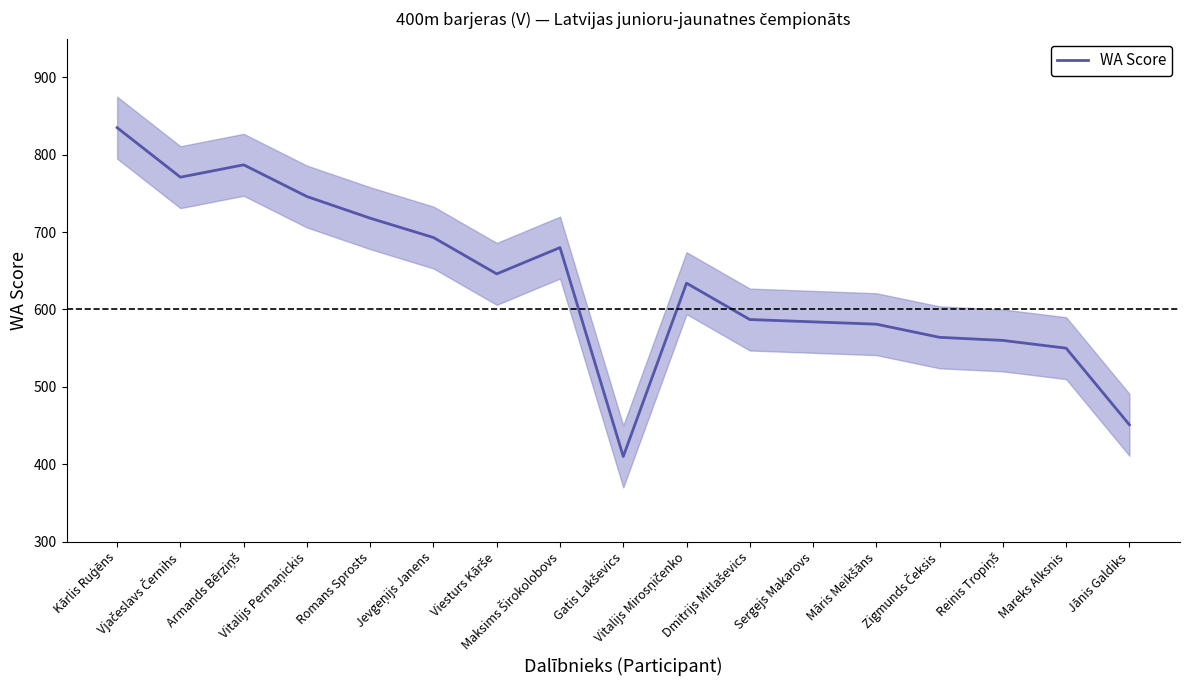

At which label is the value closest to 622?

Vitalijs Mirosņičenko